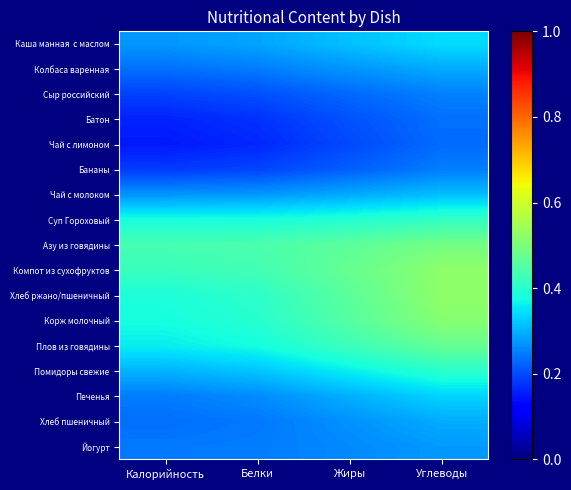

What is the smallest value displayed?

0.1